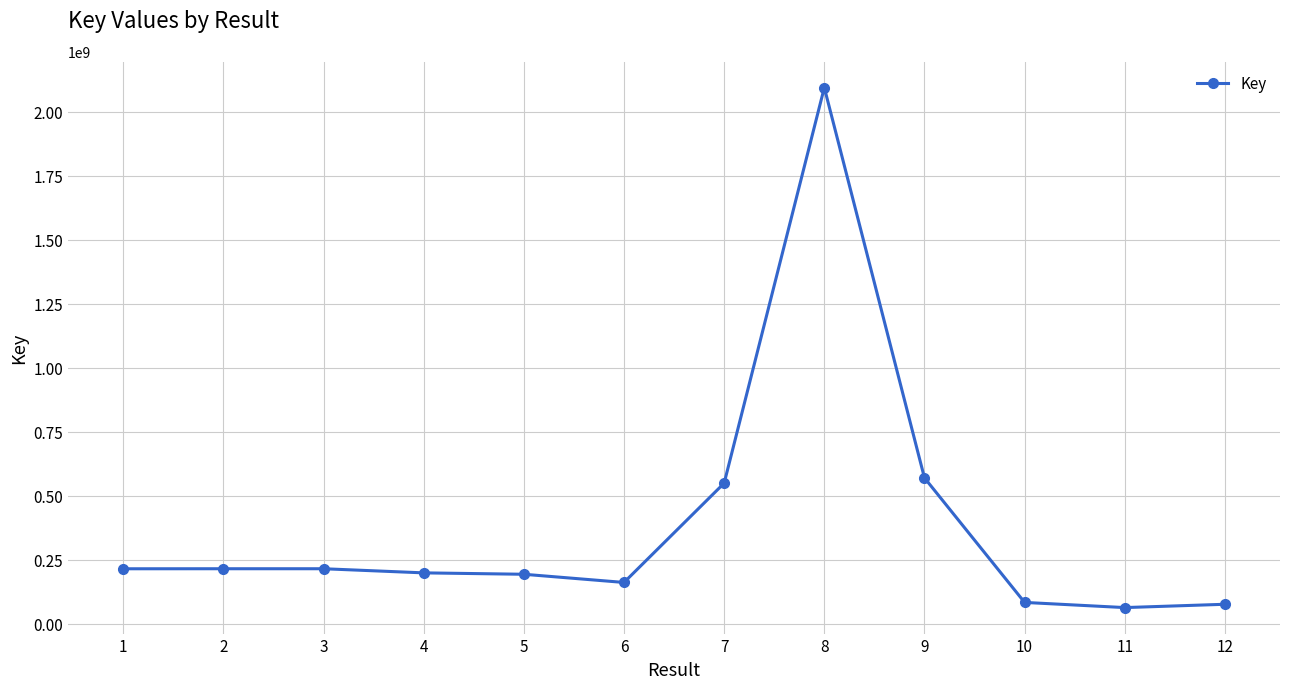

What is the average value?

386177824